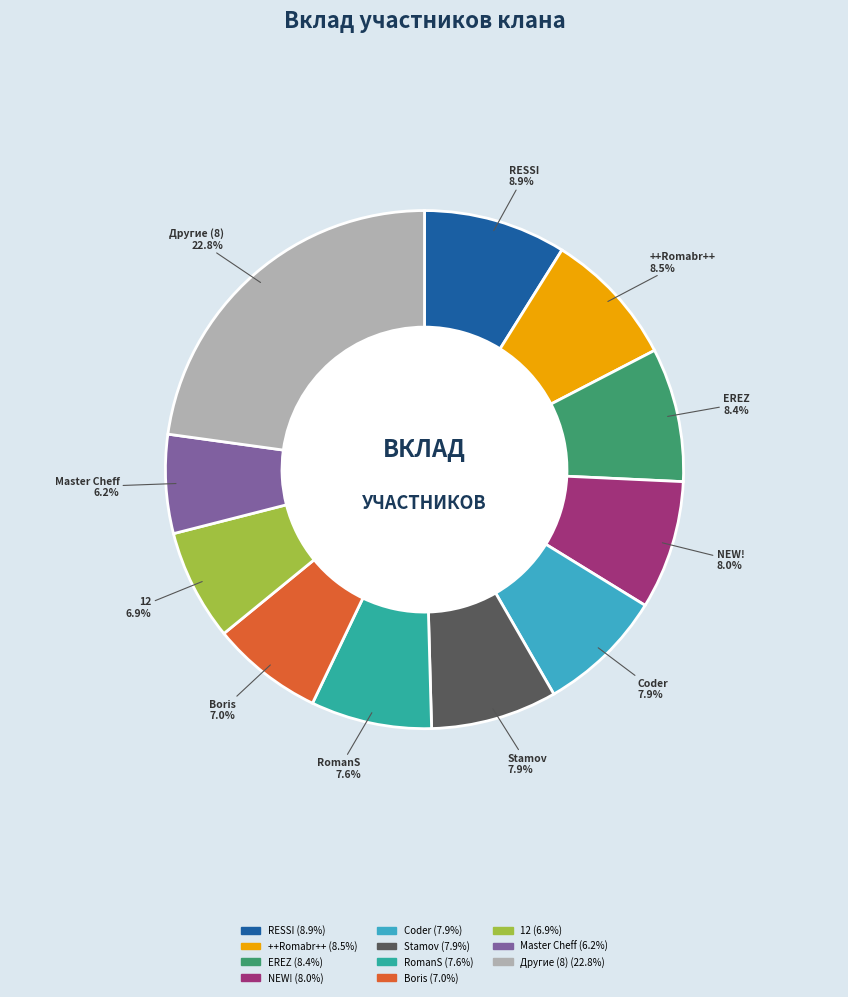

Does any single category account for the majority?

No